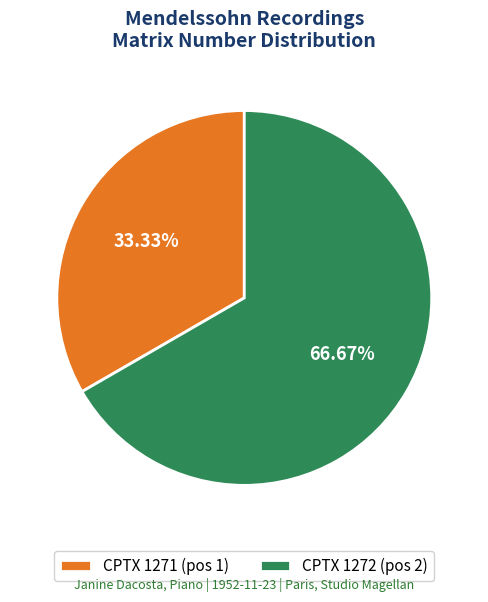

How much of the chart is everything except CPTX 1271?

66.7%